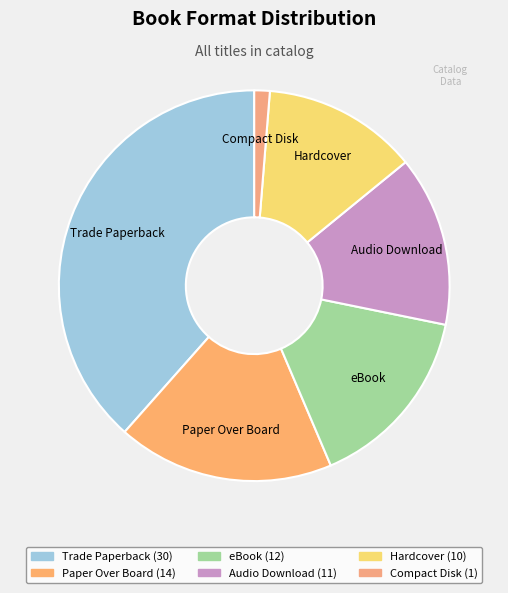

Rank the categories by value from highest to lowest.

Trade Paperback, Paper Over Board, eBook, Audio Download, Hardcover, Compact Disk